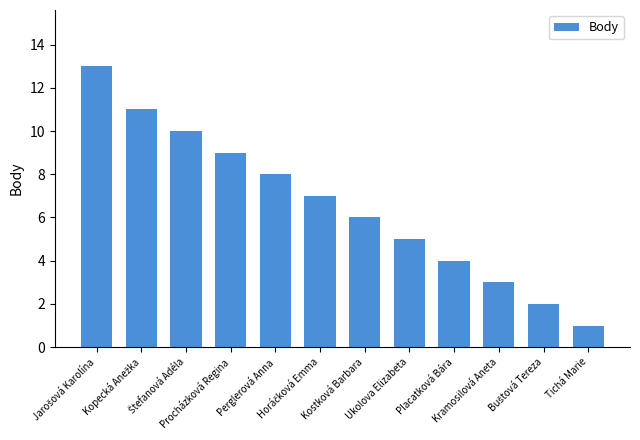

What is the greatest value displayed?

13